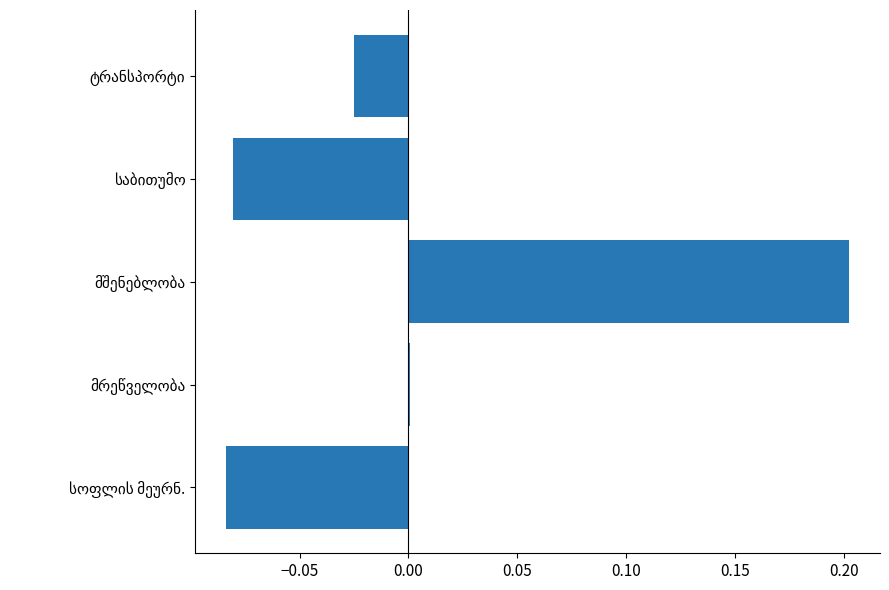

How many data points does each series have?

5